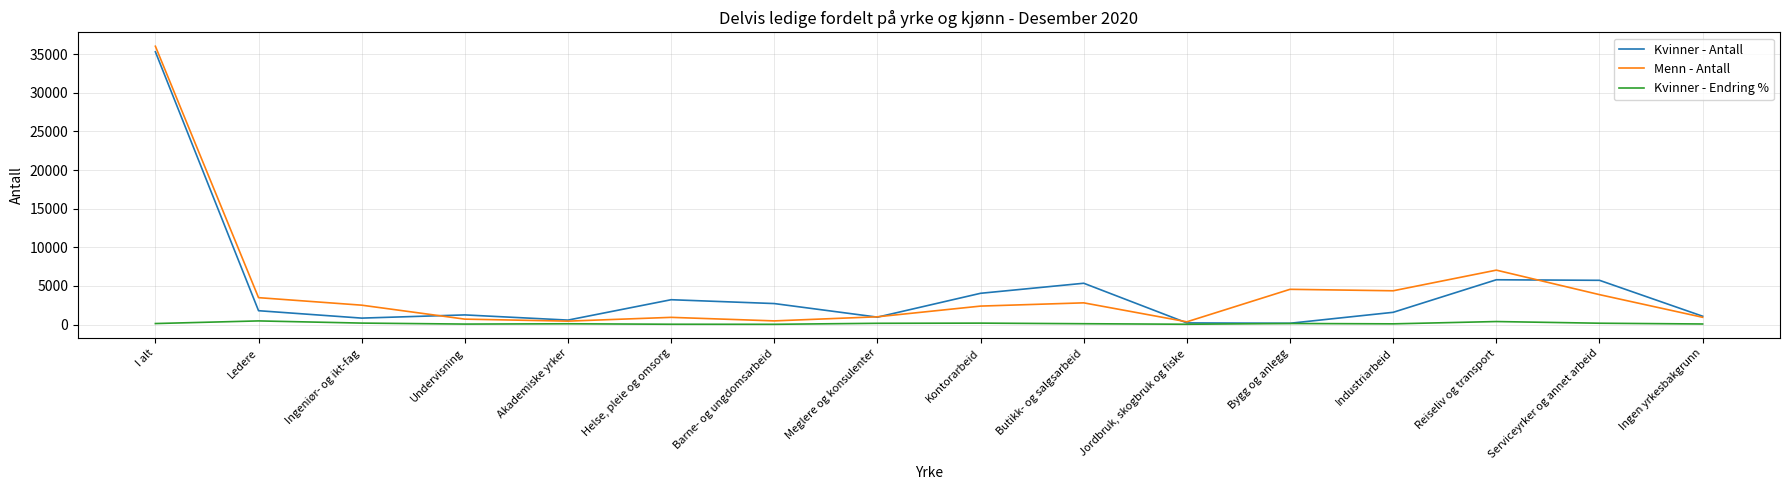

What is the difference between the maximum and minimum values in the Kvinner - Antall series?

35135